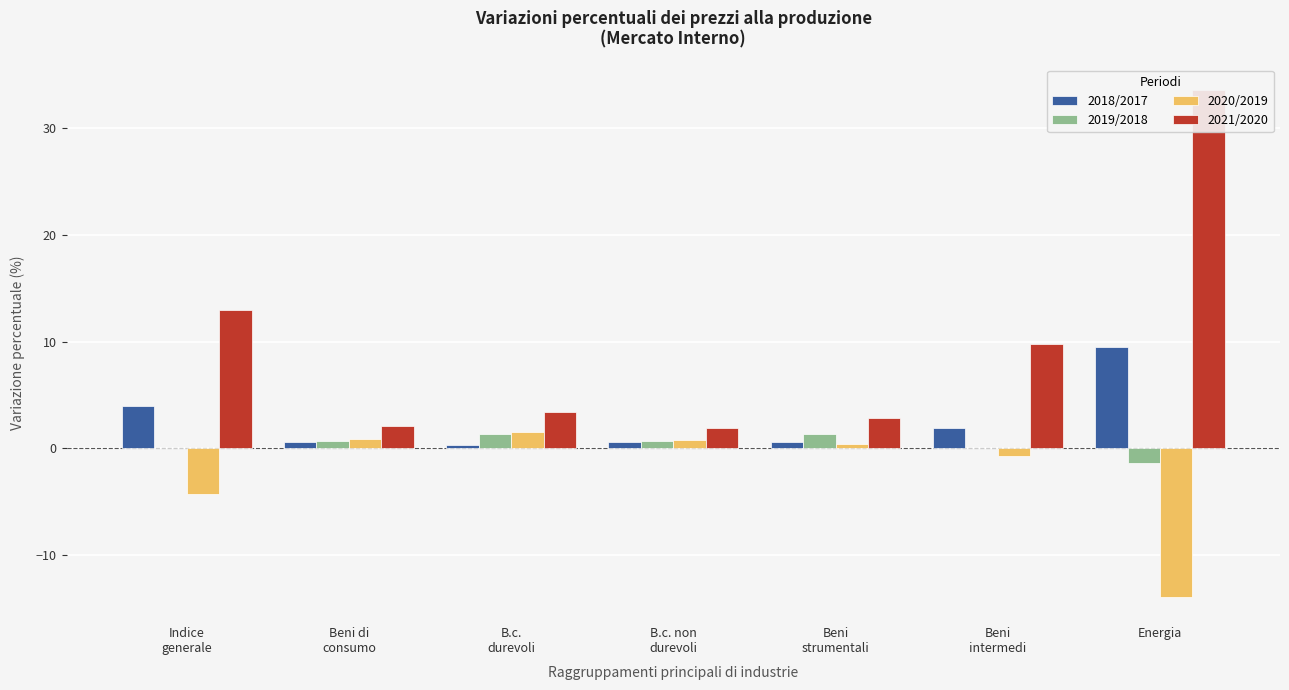

What is the total value across all series at Indice
generale?

12.7